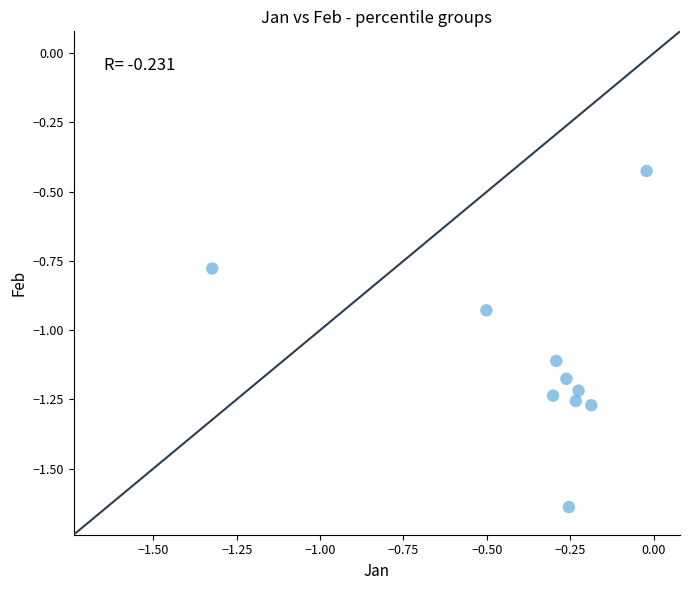

What is the range of Y values (max minus min)?

1.2